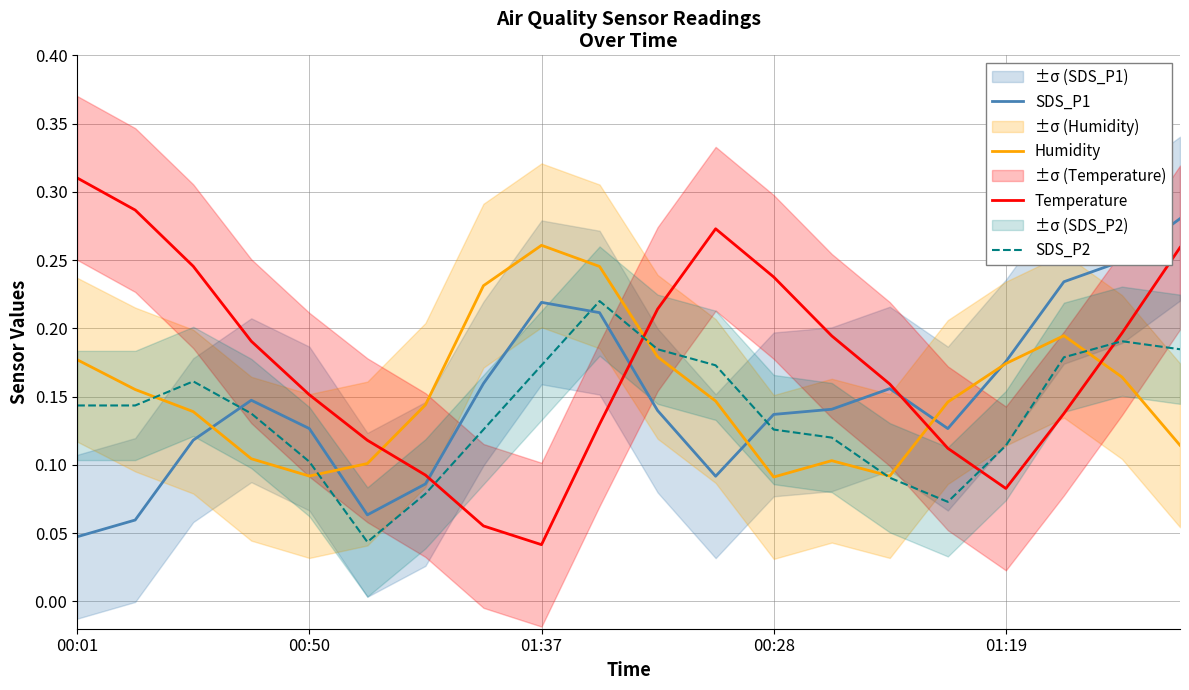

Does the chart display data point markers on the line(s)?

No